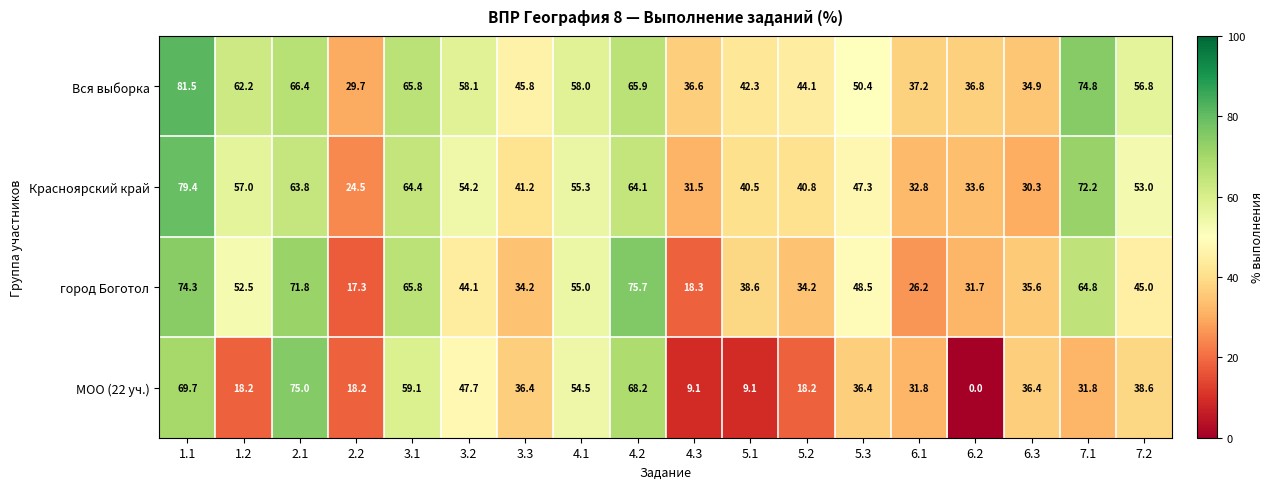

The Вся выборка series shows 34.9 at 6.3. True or false?

True